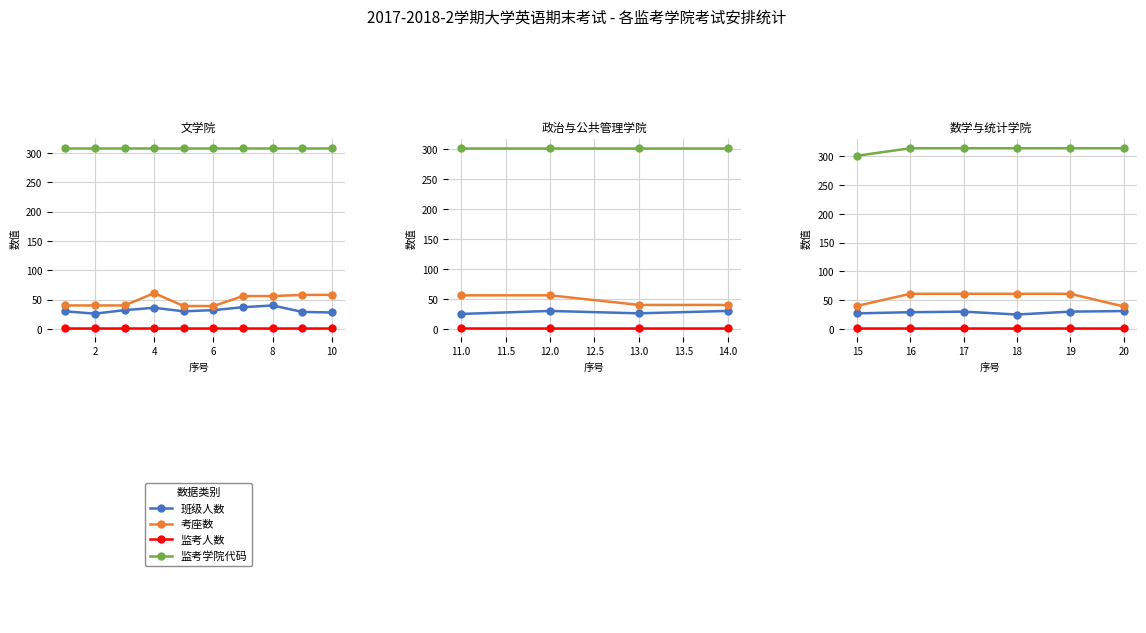

Which series has the largest range (max minus min)?

考座数